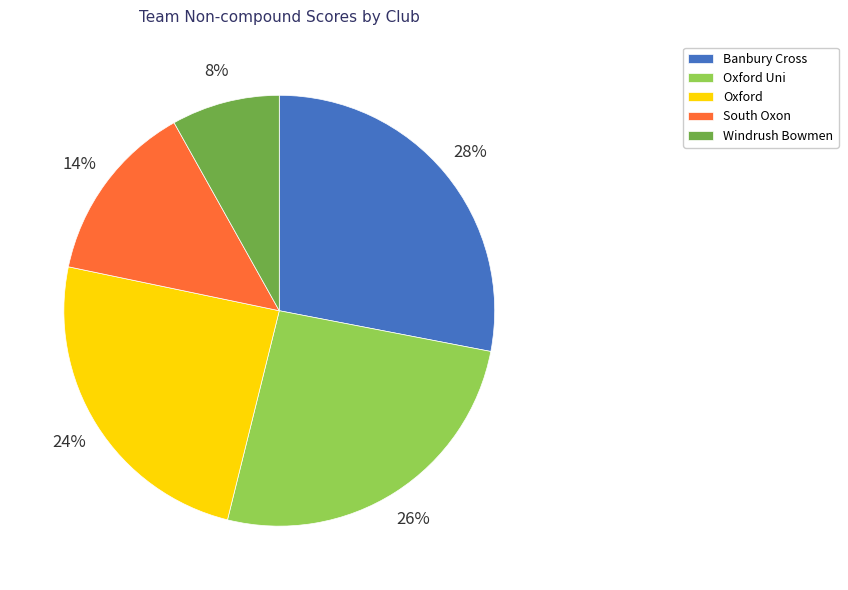

Is it true that Oxford Uni is 38% of the pie?

False